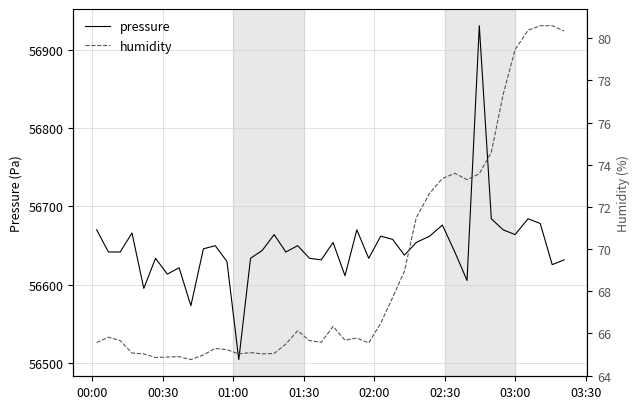

At how many categories does at least one series exceed 36337?

40